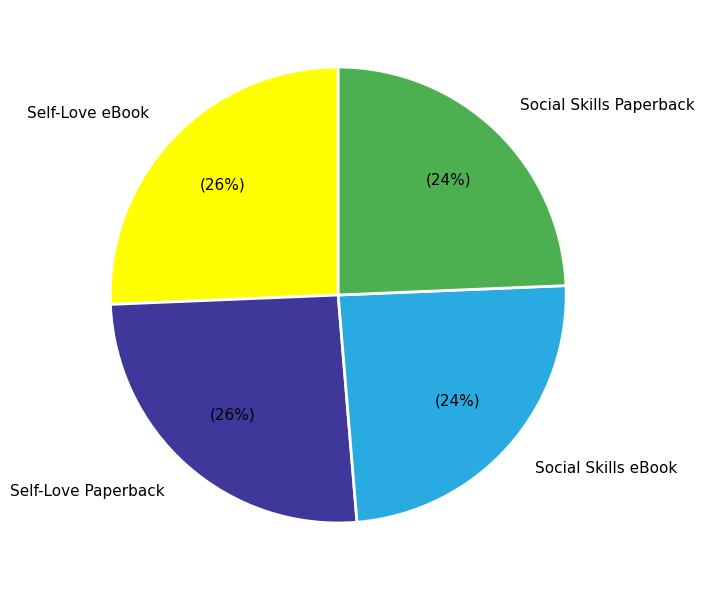

Is Social Skills Paperback the majority of the pie?

No